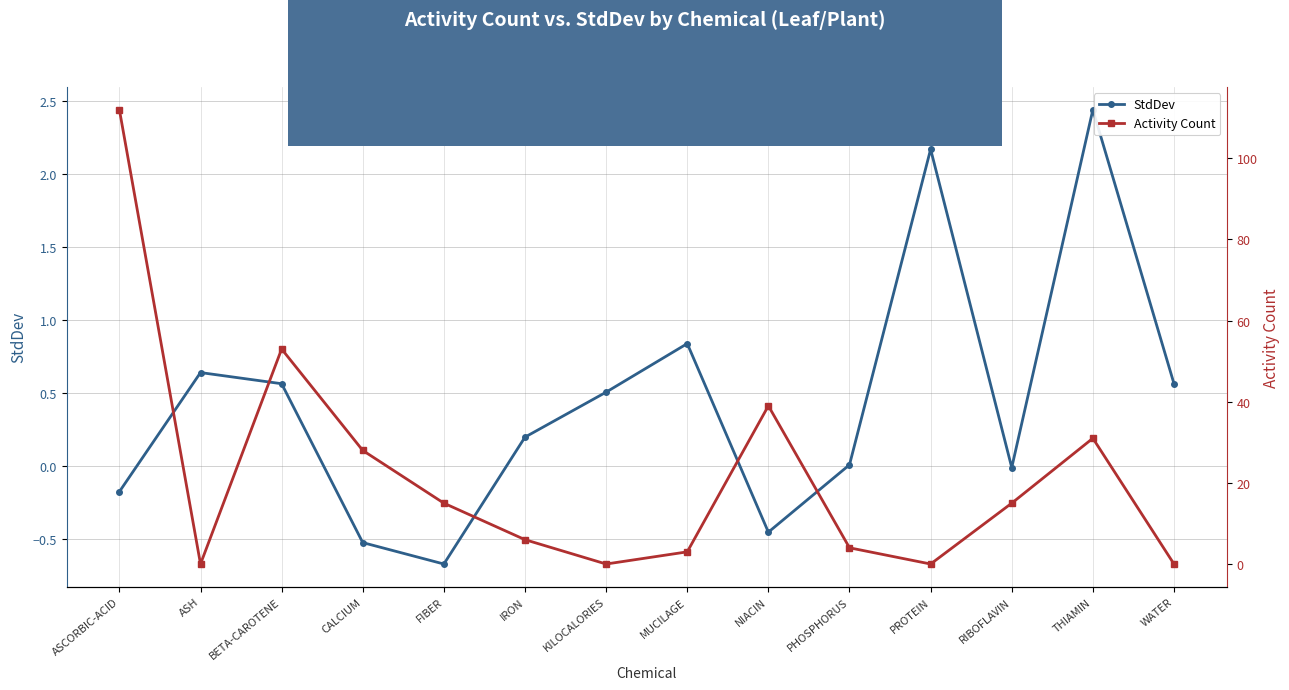

Is the value of Activity Count at ASCORBIC-ACID greater than the value of StdDev at CALCIUM?

Yes